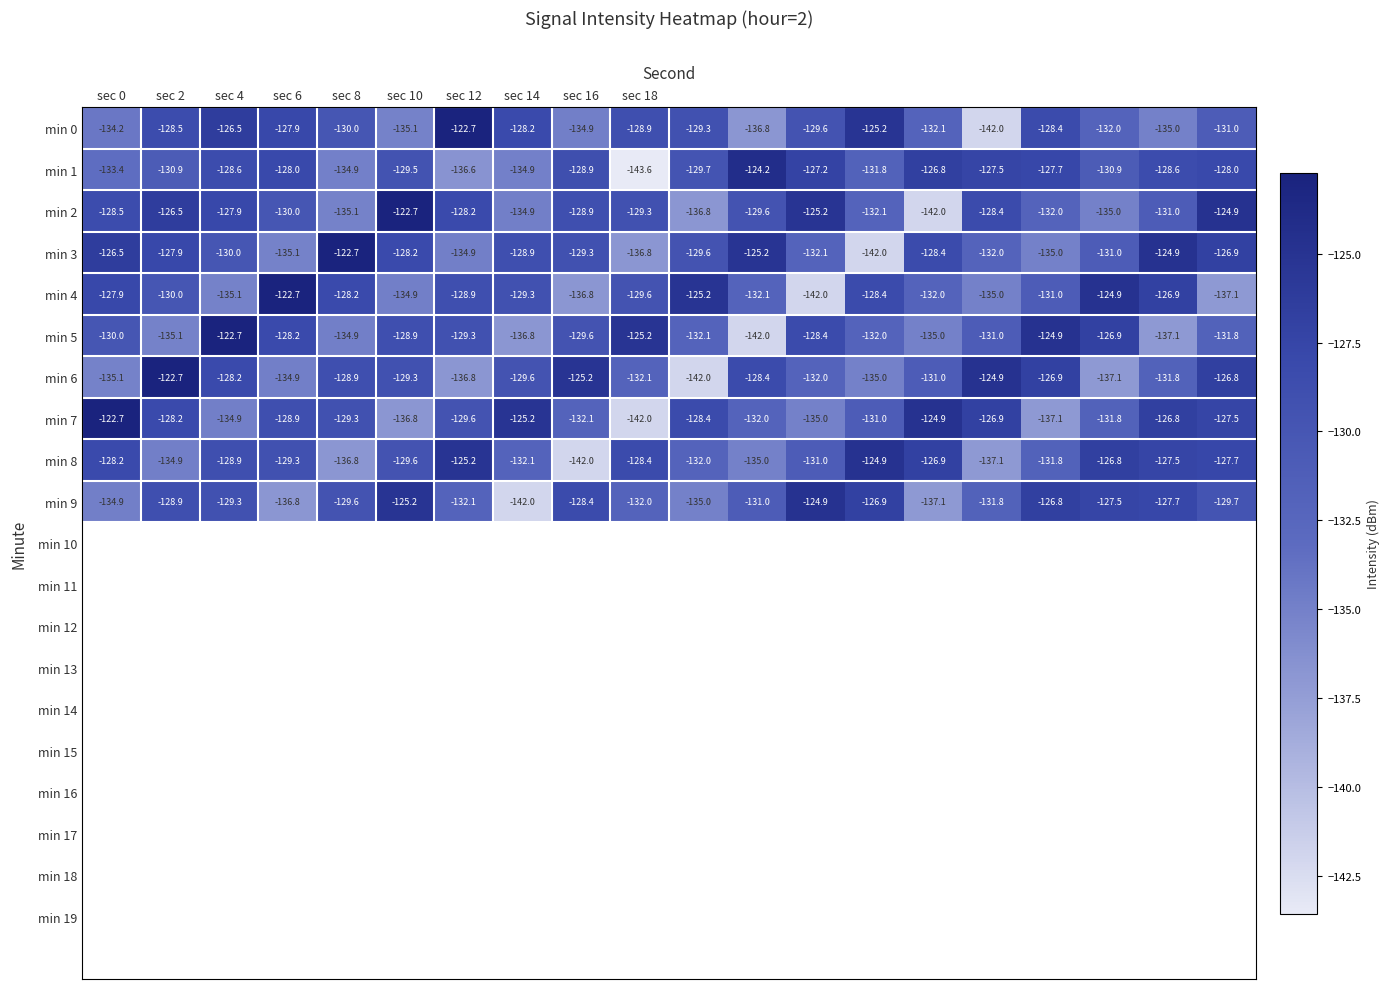

Which series has the largest range (max minus min)?

min 1